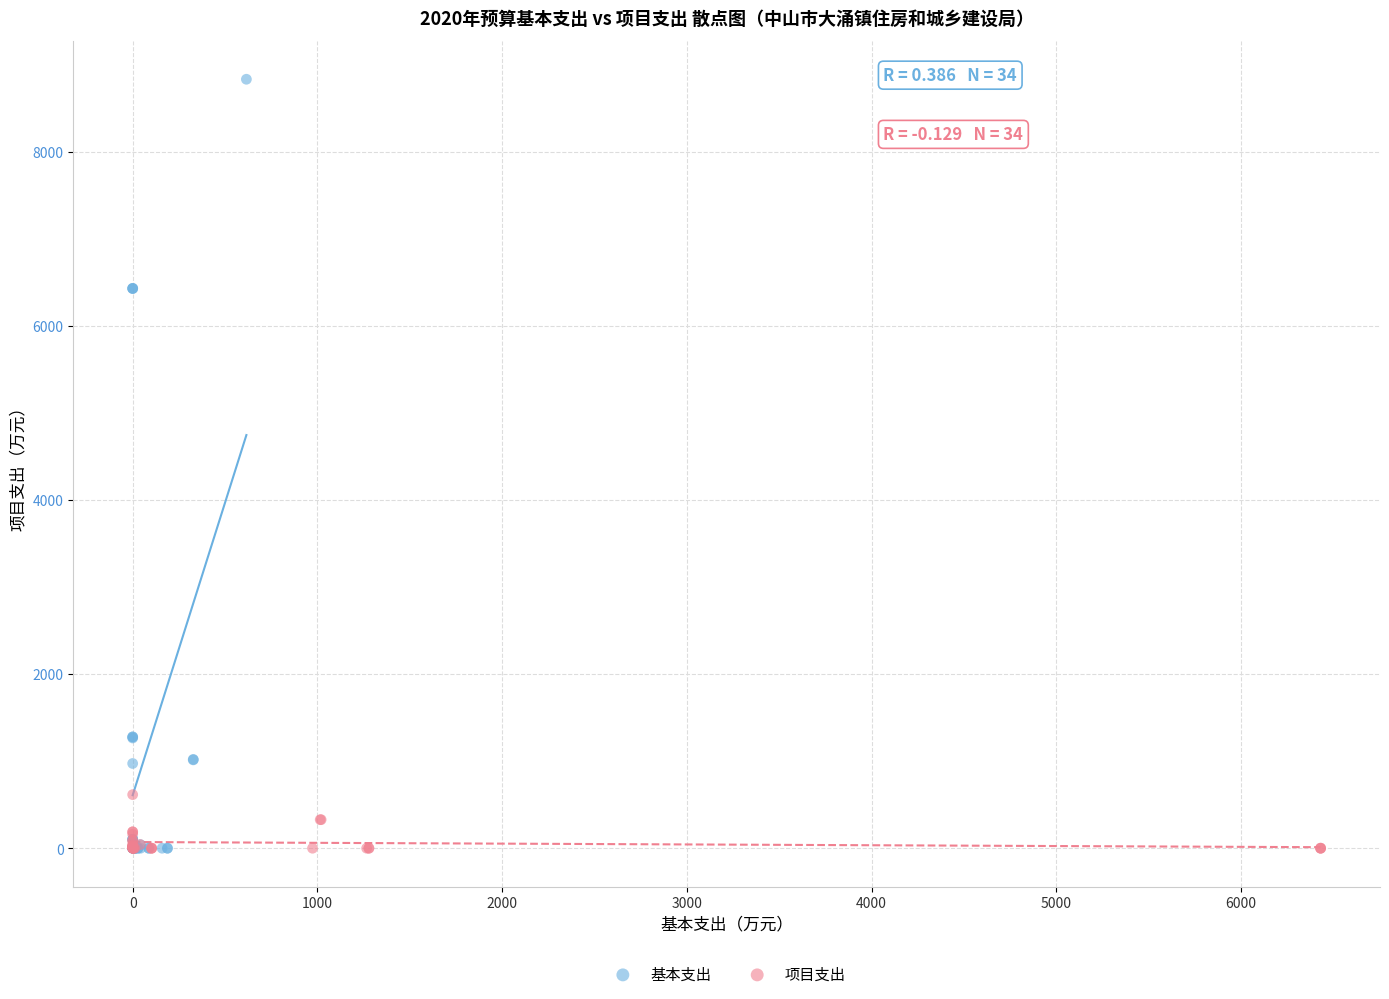

Which series has the widest spread of Y values?

基本支出